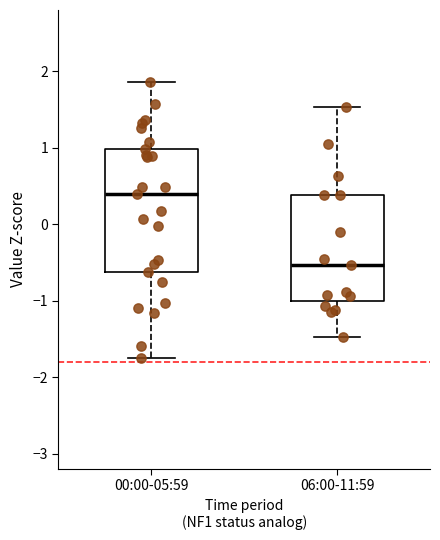

Reading left to right, transcribe this box plot: for each box, give where its median line is, the range the box spans, and where its two whiskers end, as read against the y-axis. The values are not printed on the chart, so give them approximately, as read against the axis.

00:00-05:59: median 0.4, box -0.6 to 1.0, whiskers -1.8 to 1.9
06:00-11:59: median -0.5, box -1.0 to 0.4, whiskers -1.5 to 1.5